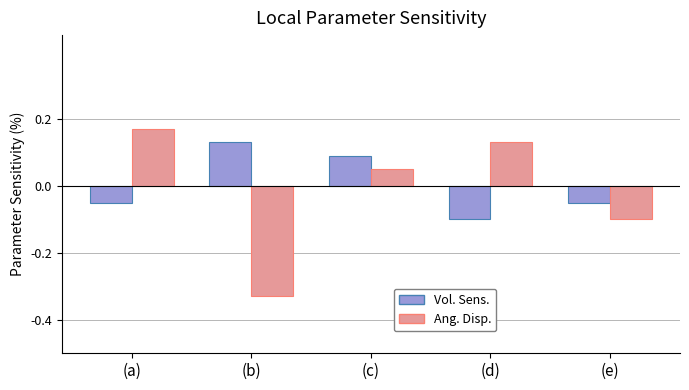

Which category has the highest value in the Ang. Disp. series?

(a)